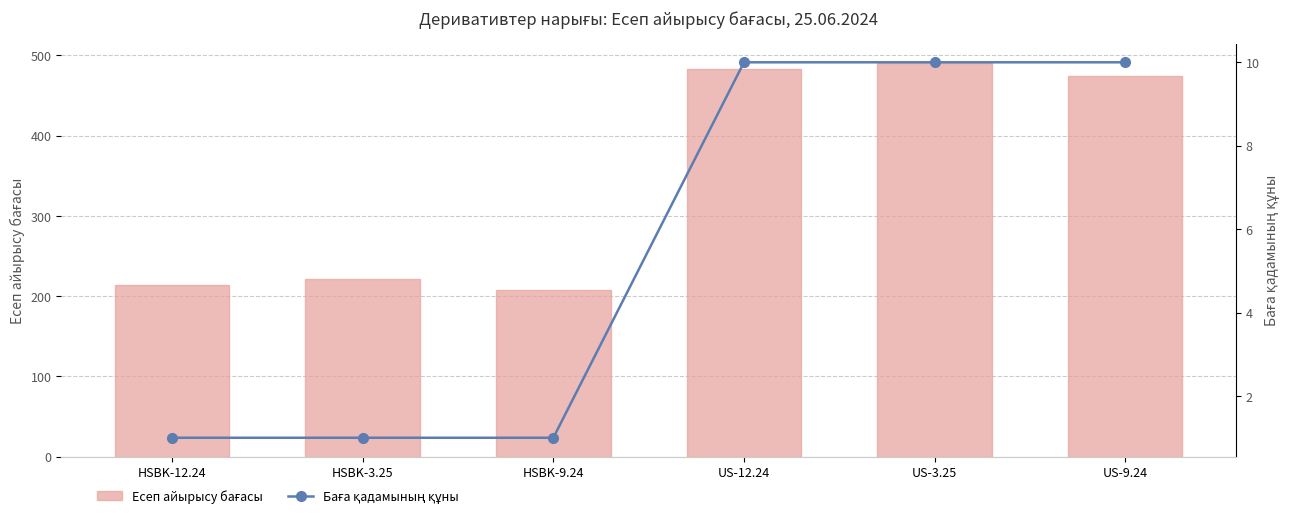

How many values in the Есеп айырысу бағасы series are below 474?

3